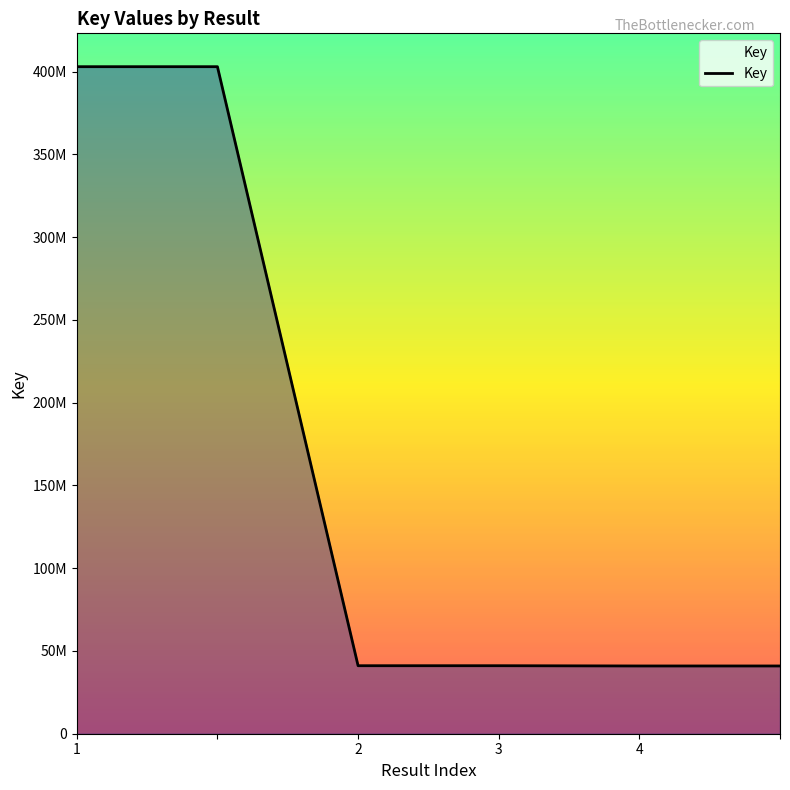

What is the sum of all values?

969992442